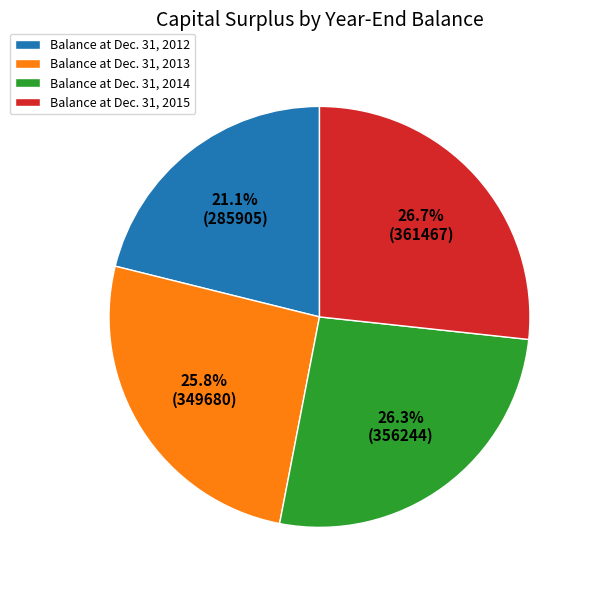

Does any single category account for the majority?

No